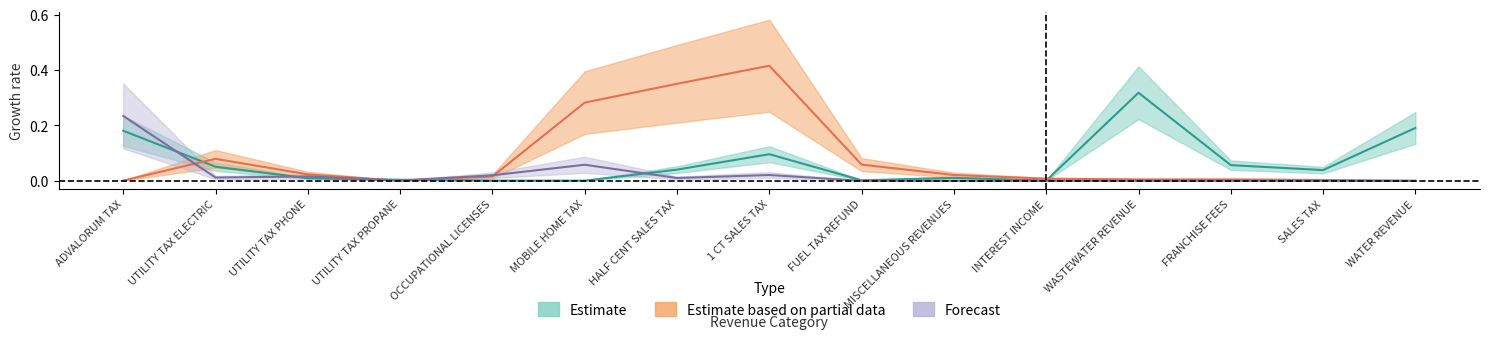

Is this an area chart (filled region under the line)?

No